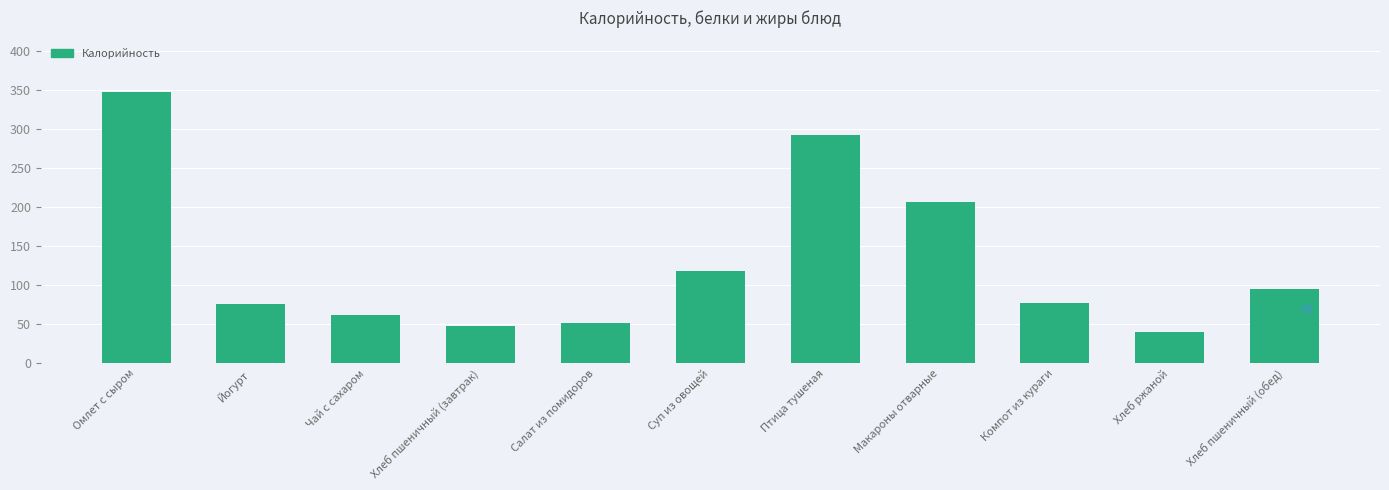

The chart shows a value of 110.7 at Чай с сахаром. True or false?

False